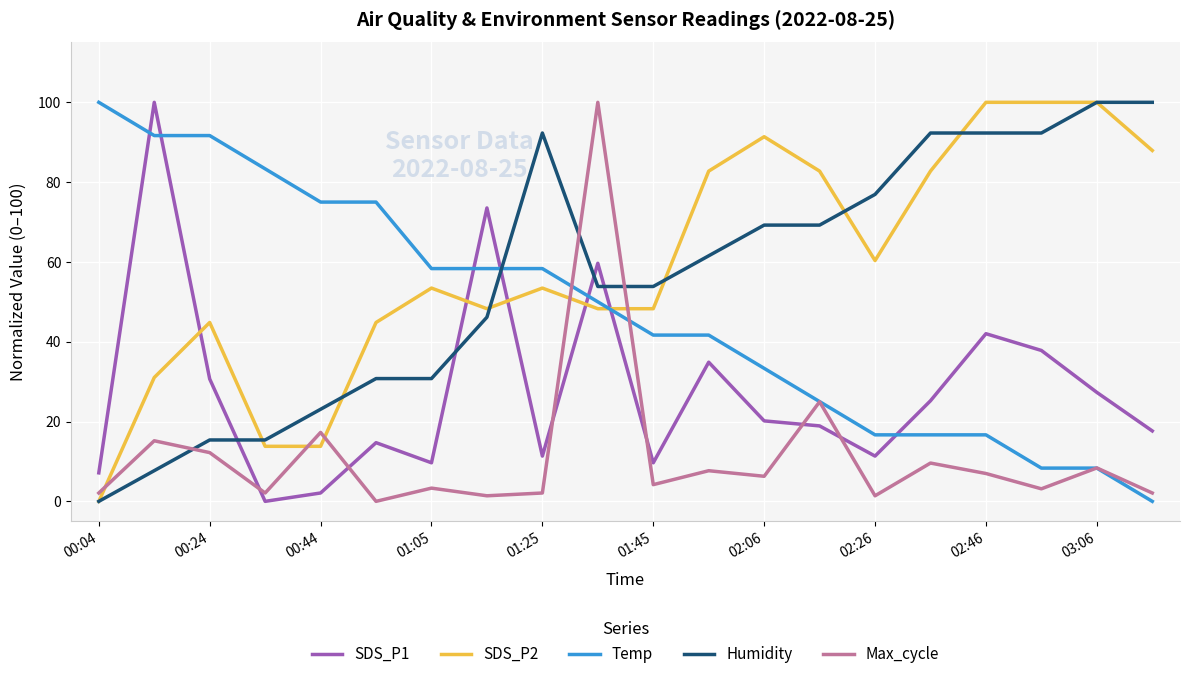

What is the maximum value for Max_cycle?

100.0